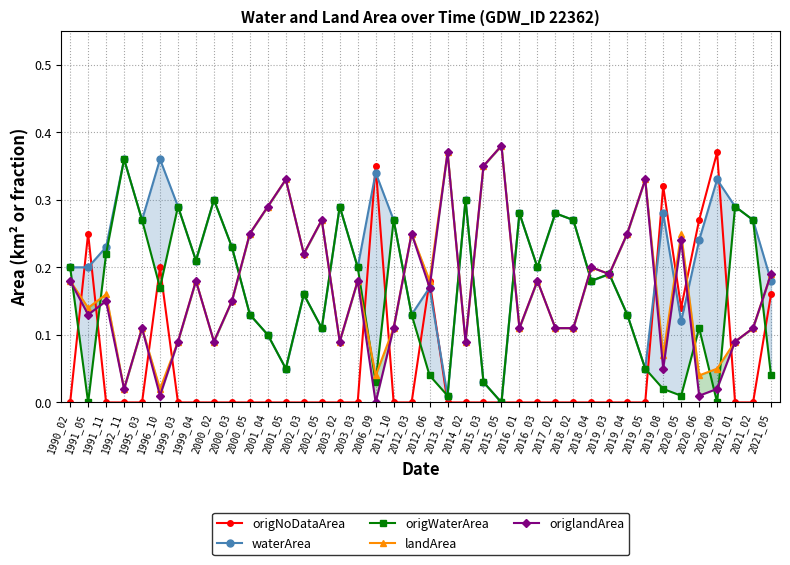

What is the average value of the origlandArea series?

0.2